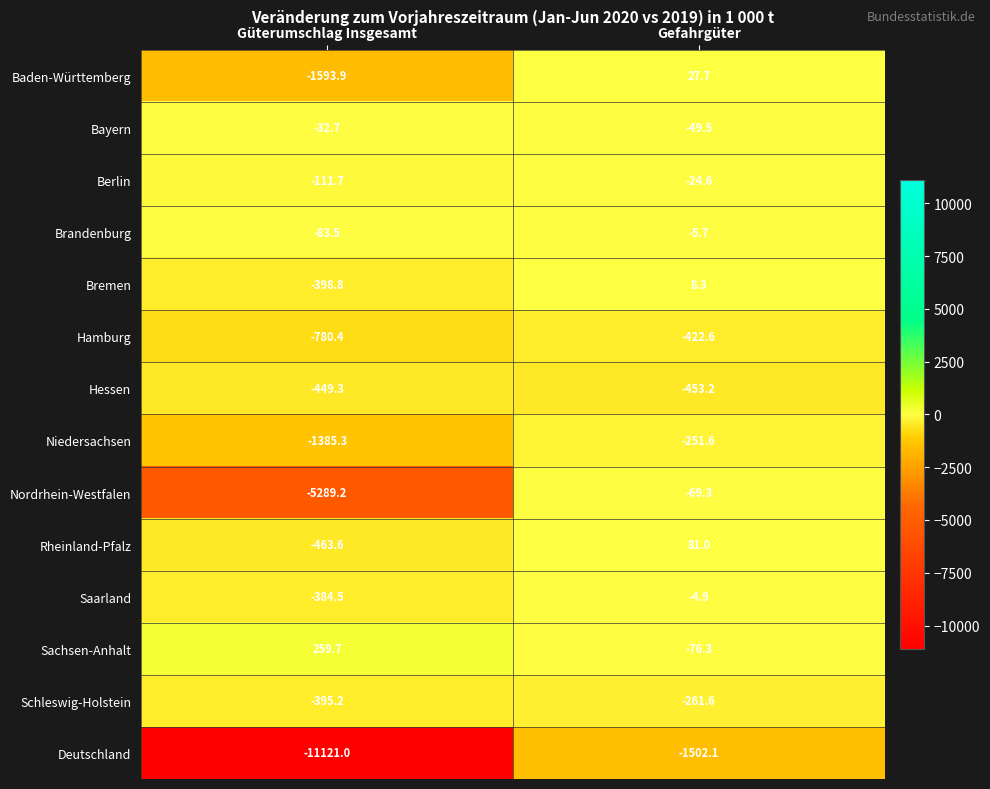

Reading left to right, what are all the values shown in this chart?

Baden-Württemberg: -1593.9	27.7
Bayern: -32.7	-49.5
Berlin: -111.7	-24.6
Brandenburg: -83.5	-5.7
Bremen: -398.8	8.3
Hamburg: -780.4	-422.6
Hessen: -449.3	-453.2
Niedersachsen: -1385.3	-251.6
Nordrhein-Westfalen: -5289.2	-69.3
Rheinland-Pfalz: -463.6	81.0
Saarland: -384.5	-4.9
Sachsen-Anhalt: 259.7	-76.3
Schleswig-Holstein: -395.2	-261.6
Deutschland: -11121.0	-1502.1